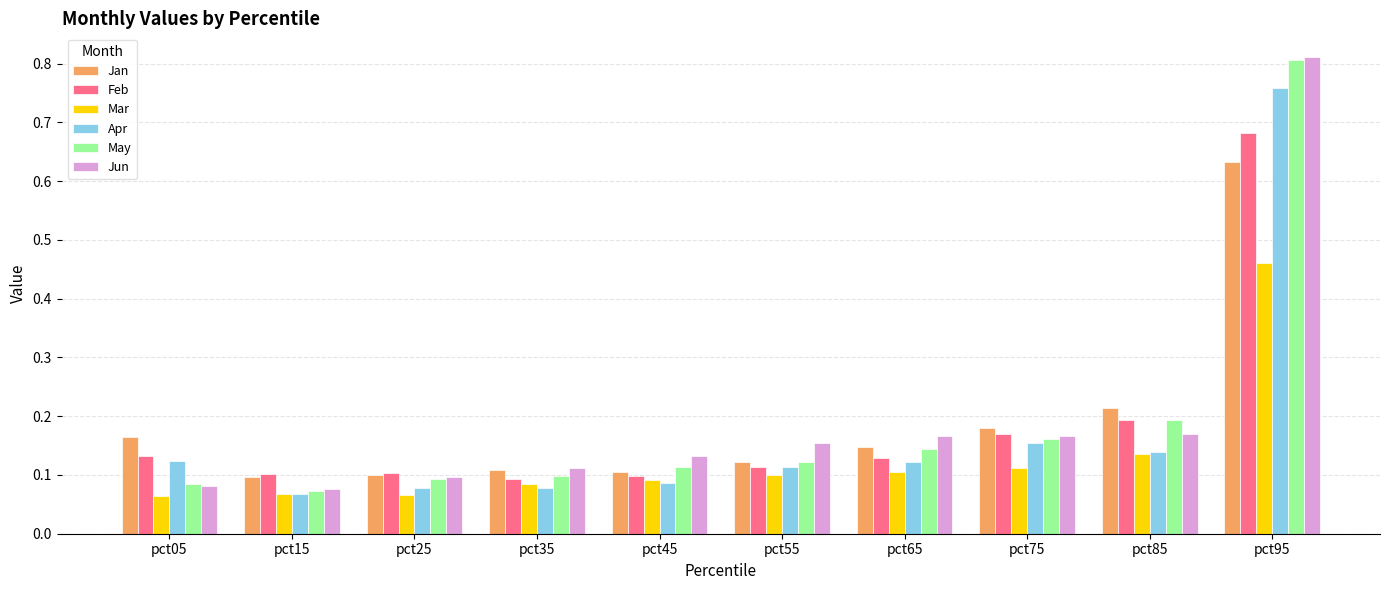

Which label corresponds to the largest value in the chart?

pct95